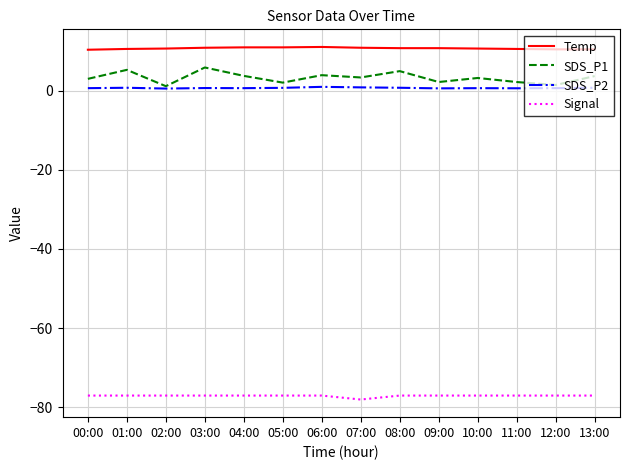

True or false: Temp and SDS_P1 intersect in this chart.

False